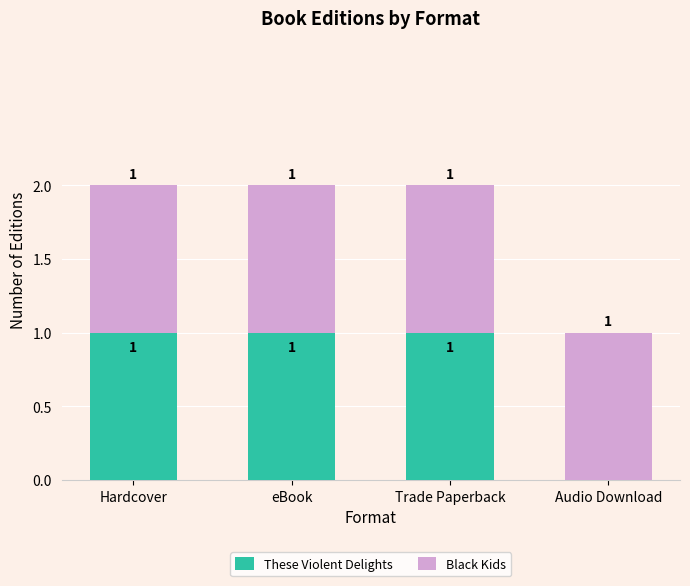

True or false: These Violent Delights has a value of 1 at Hardcover.

True